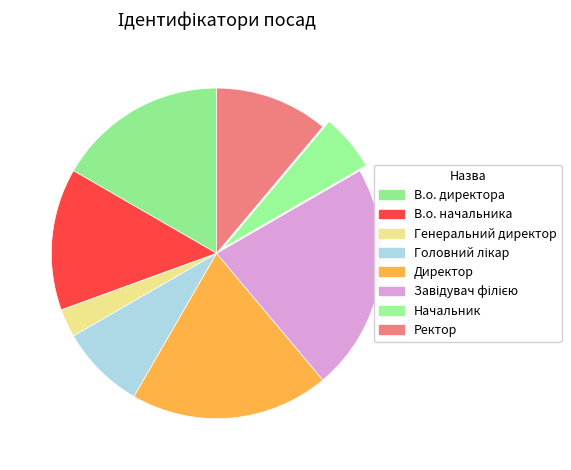

What is the change in value from В.о. начальника to Начальник?

-3